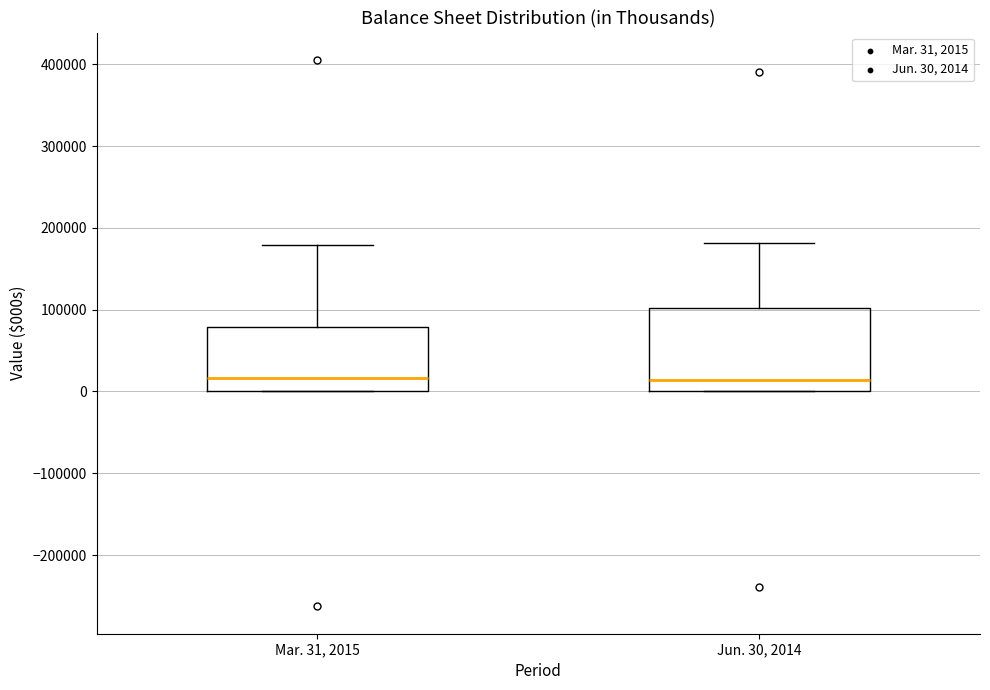

Reading left to right, transcribe this box plot: for each box, give where its median line is, the range the box spans, and where its two whiskers end, as read against the y-axis. The values are not printed on the chart, so give them approximately, as read against the axis.

Mar. 31, 2015: median 20000, box 0 to 80000, whiskers 0 to 180000
Jun. 30, 2014: median 10000, box 0 to 100000, whiskers 0 to 180000